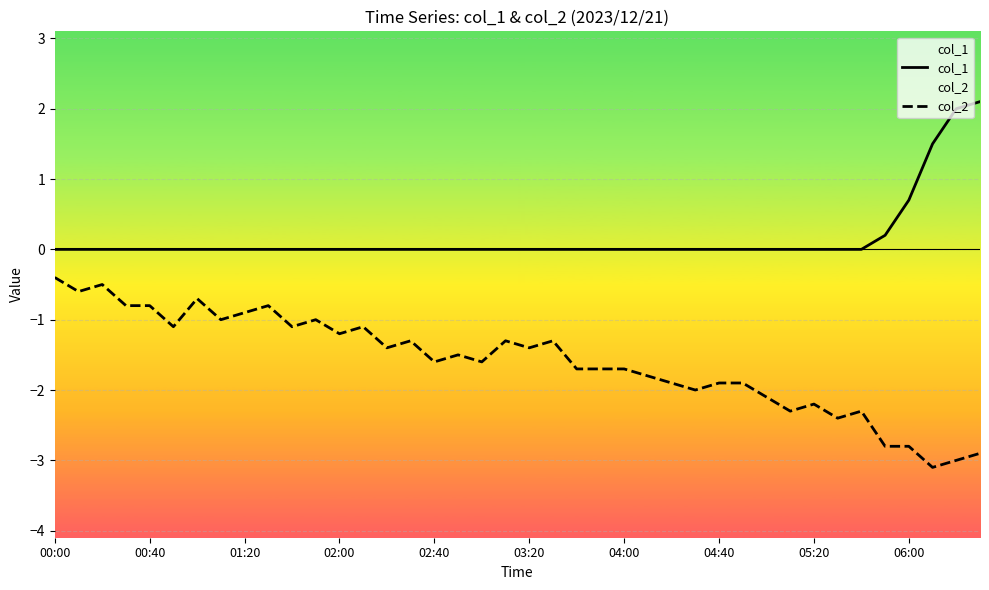

Which series has the largest total across all categories?

col_1